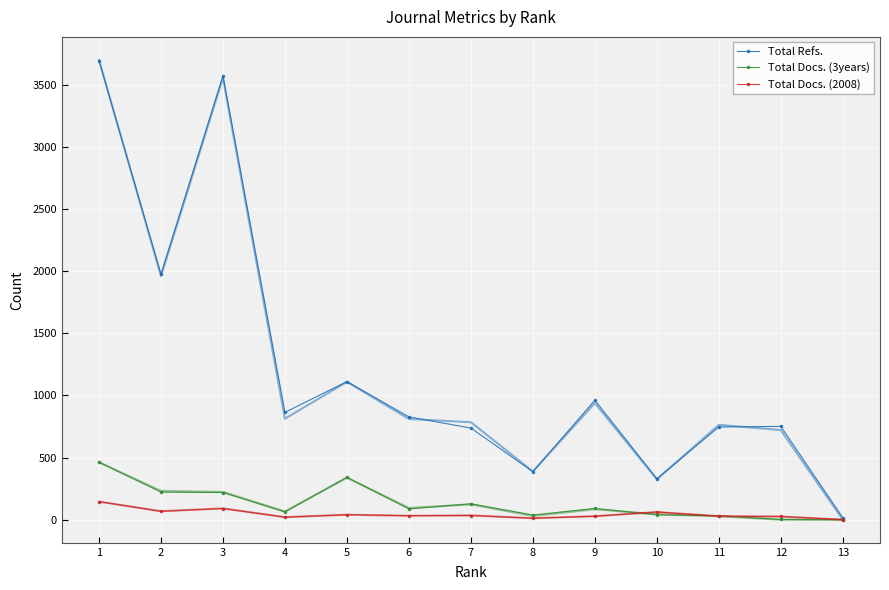

At which label is Total Docs. (3years) closest to 230?

2